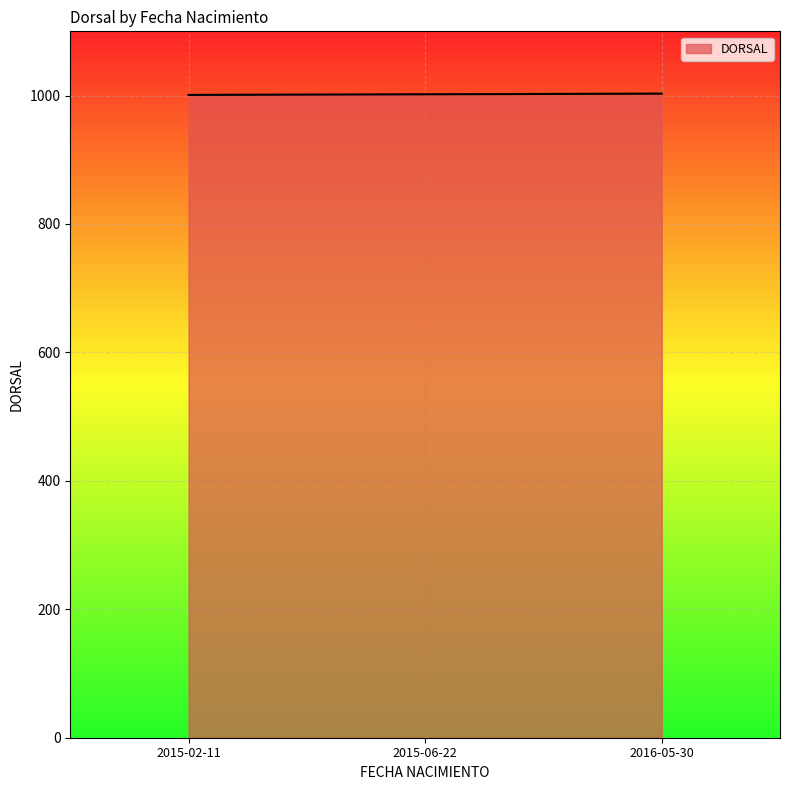

Is it true that the value at 2015-06-22 is 673?

False